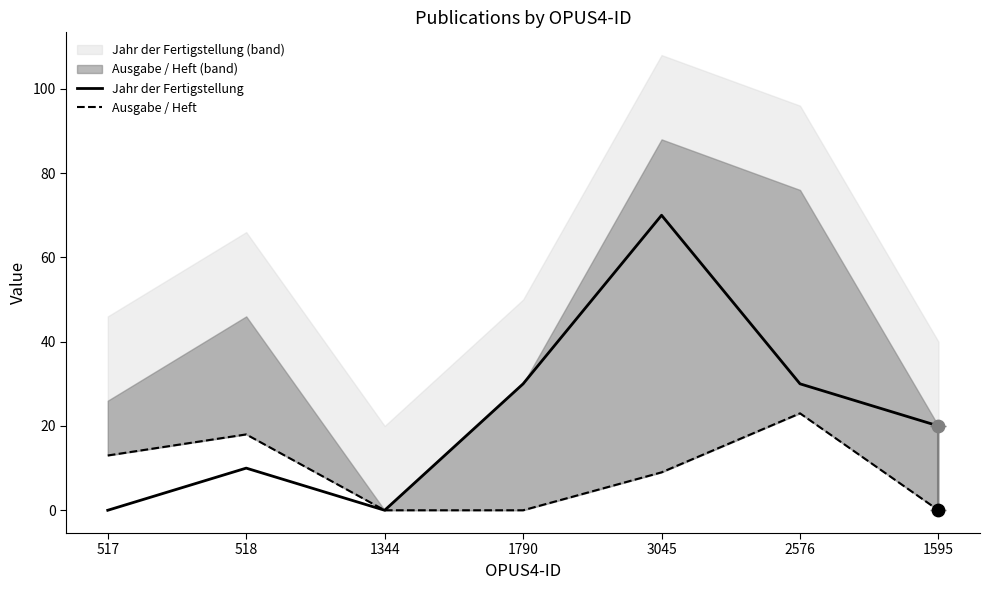

At how many categories does at least one series exceed 13?

5